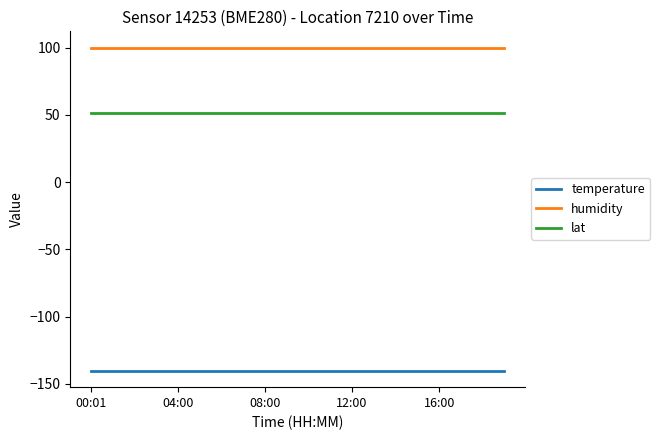

Which series has the largest total across all categories?

humidity